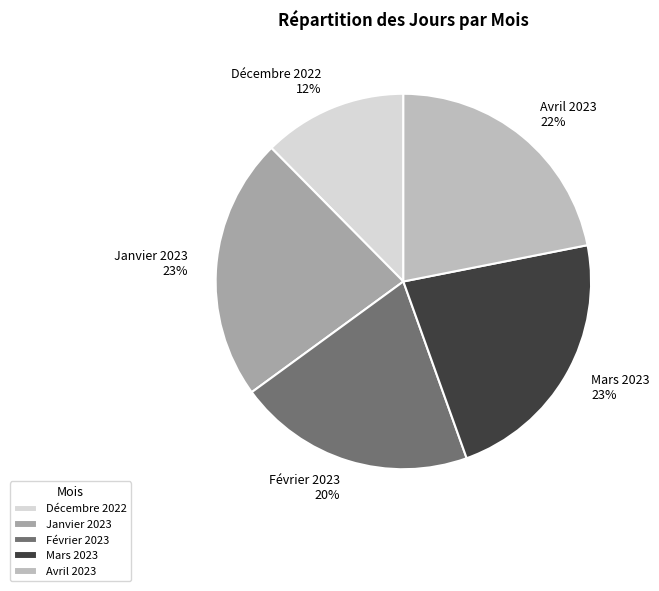

Count the number of slices in the pie.

5